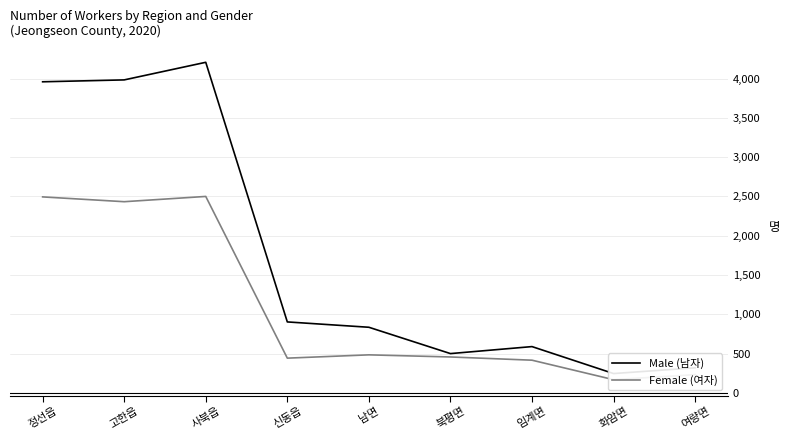

What position from the right is 여량면?

1